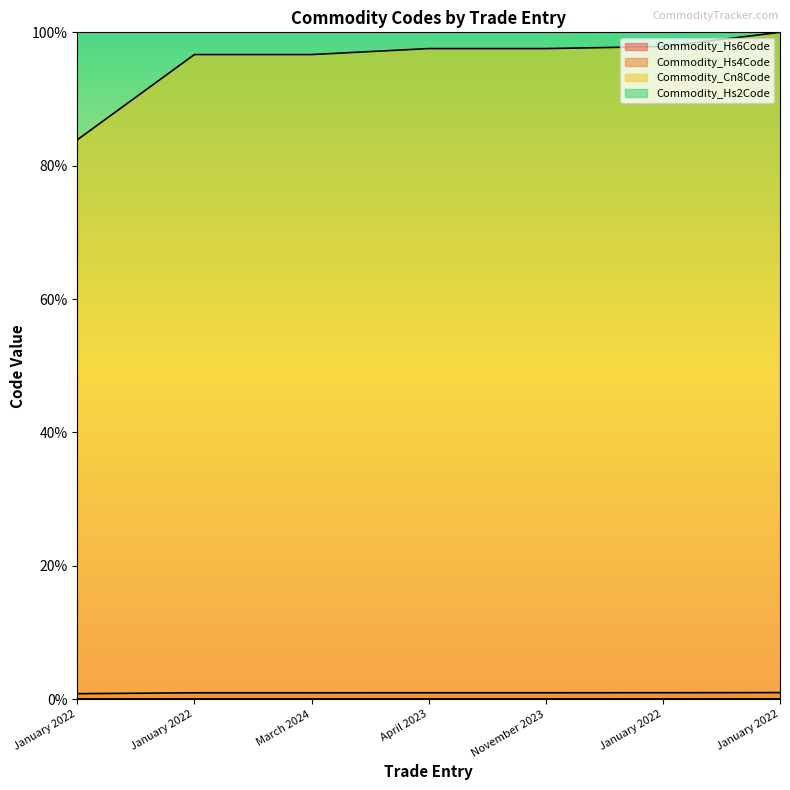

Rank the series at April 2023 from lowest to highest value.

Commodity_Hs2Code, Commodity_Hs4Code, Commodity_Hs6Code, Commodity_Cn8Code